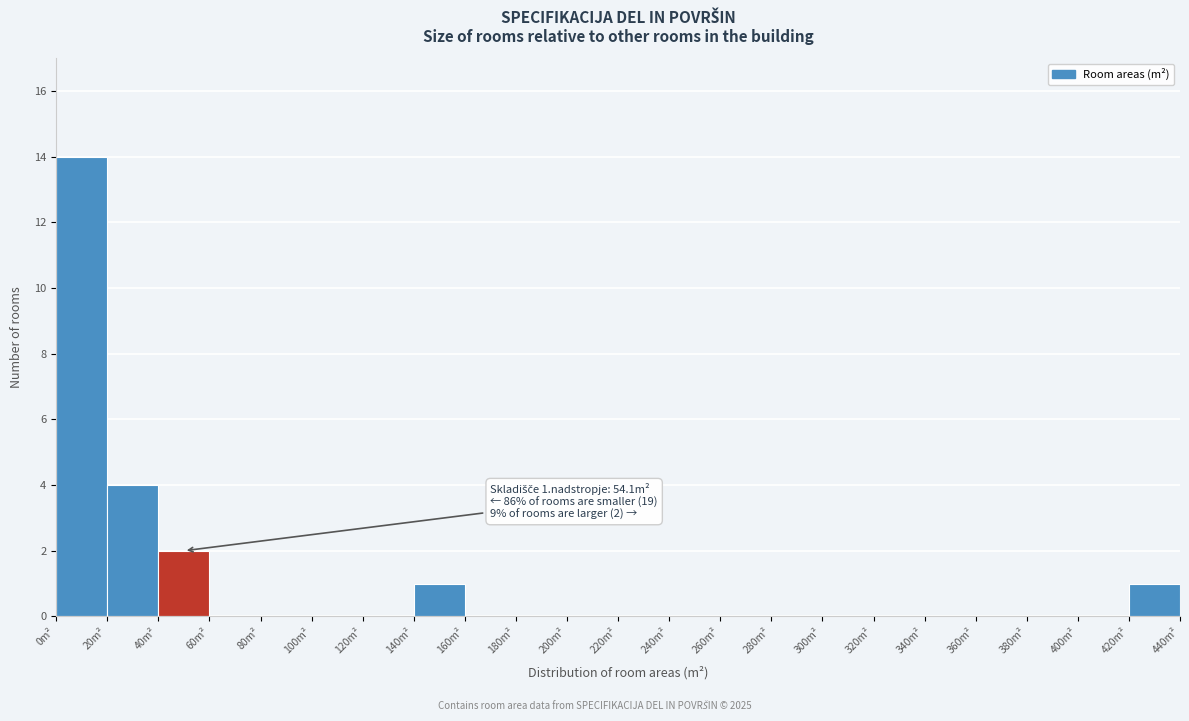

Over which range of the x-axis is the bar tallest?

0 to 20